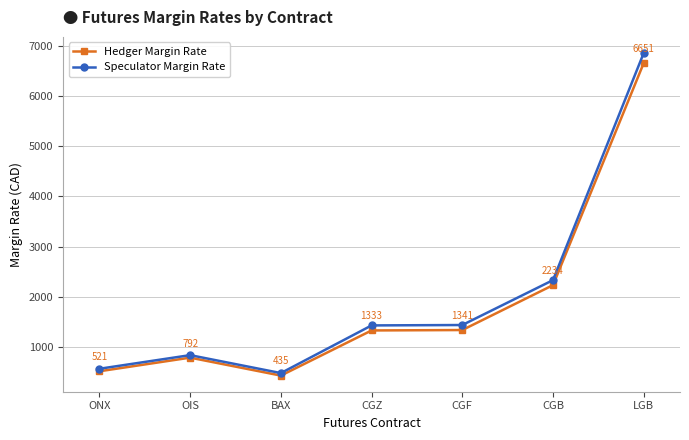

How many distinct data groups are displayed?

2